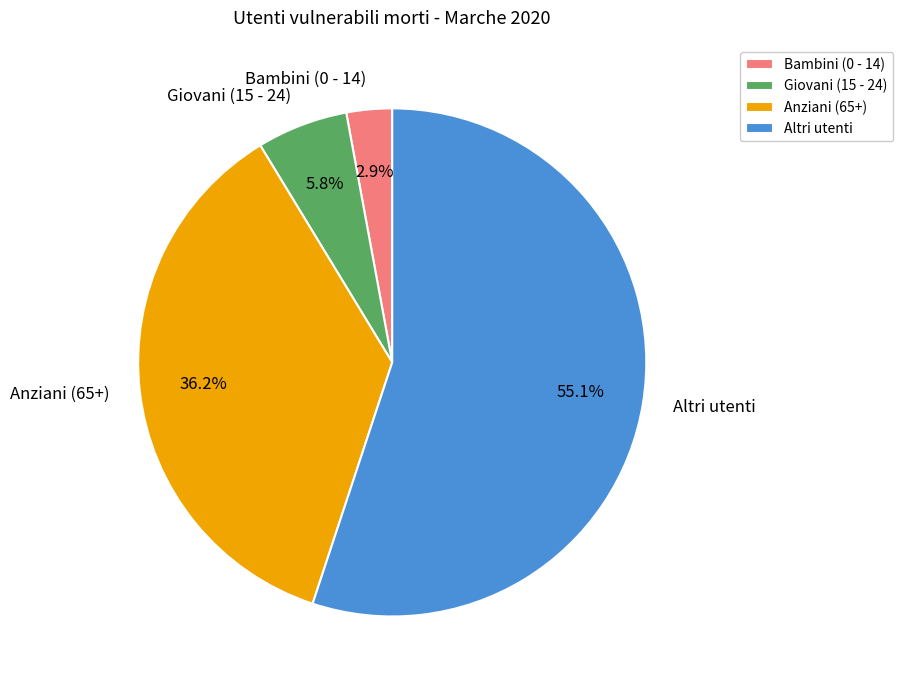

What percentage is the Altri utenti slice, to the nearest percent?

55%